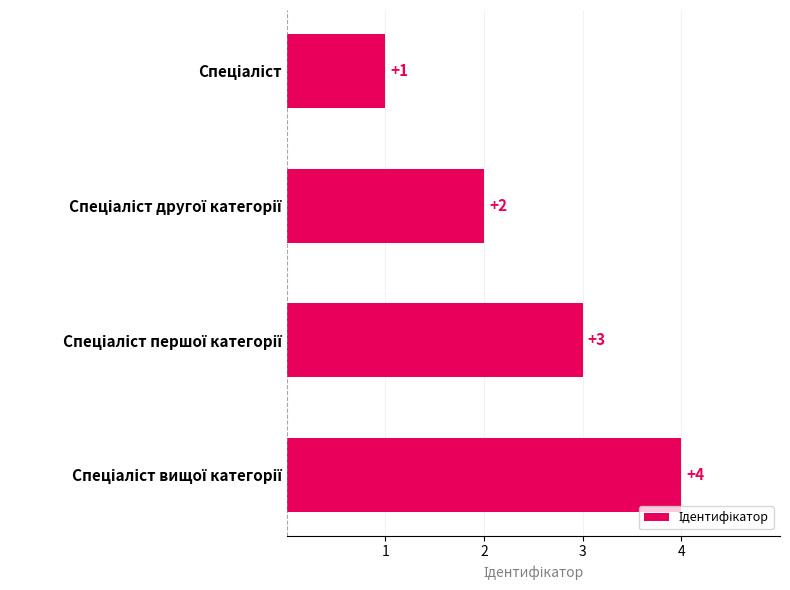

What is the value of the 3rd bar from the top?

3